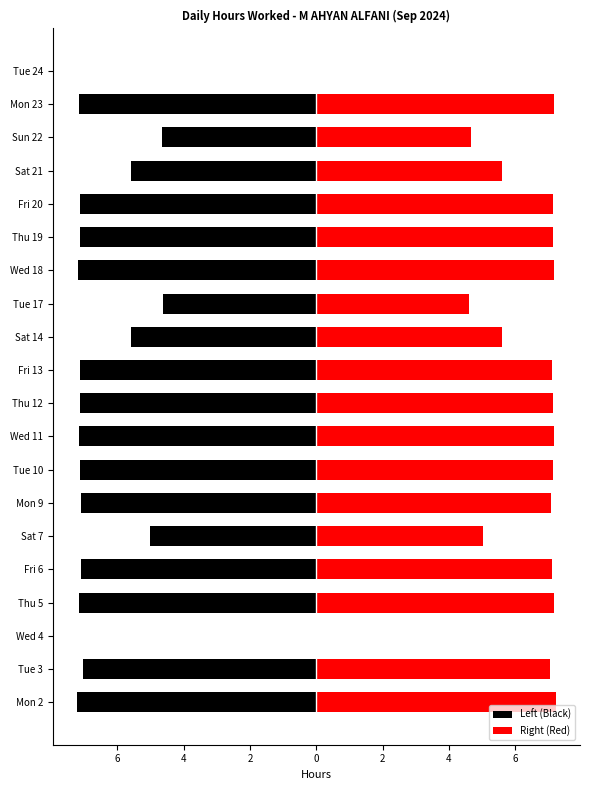

How many values in the Right (Red) series exceed 7?

13